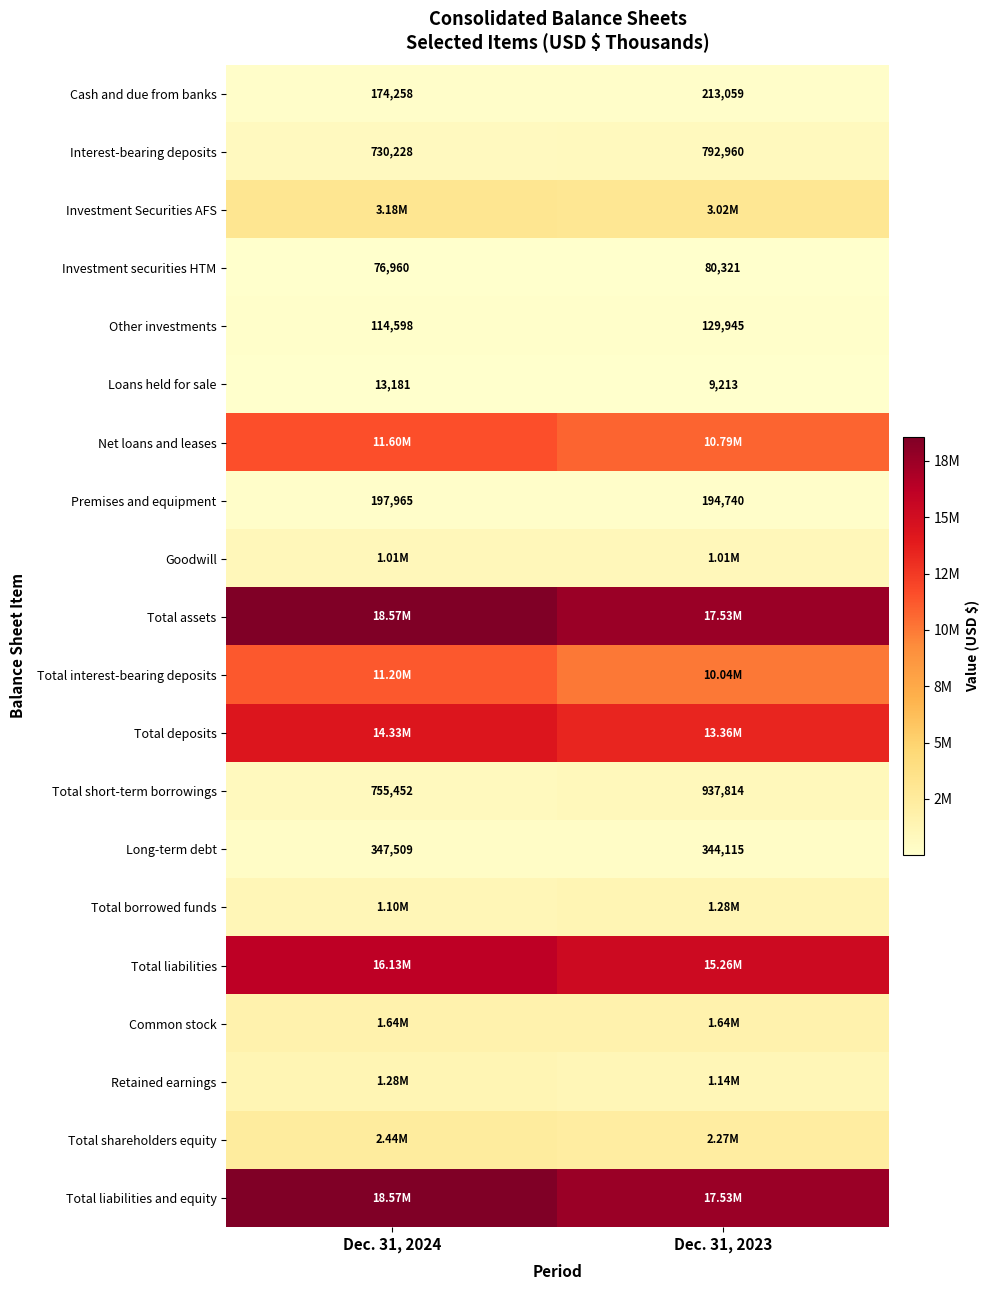

How many Loans held for sale values are between 9213 and 13181?

2